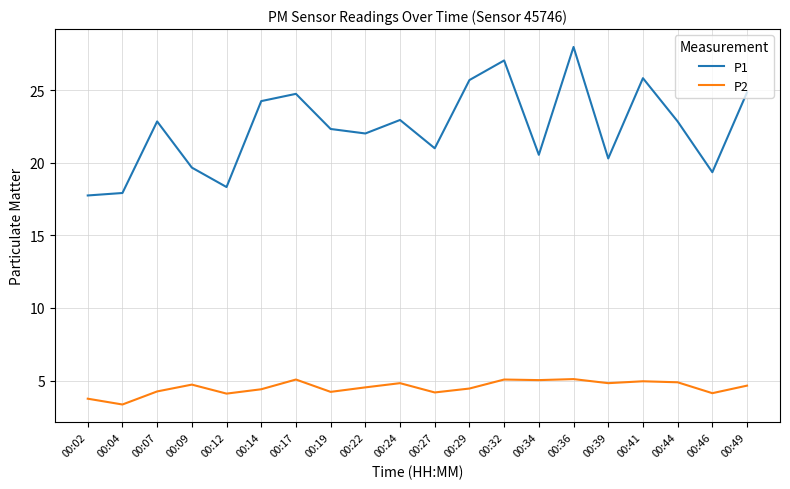

At which category is the sum across all series the highest?

00:36